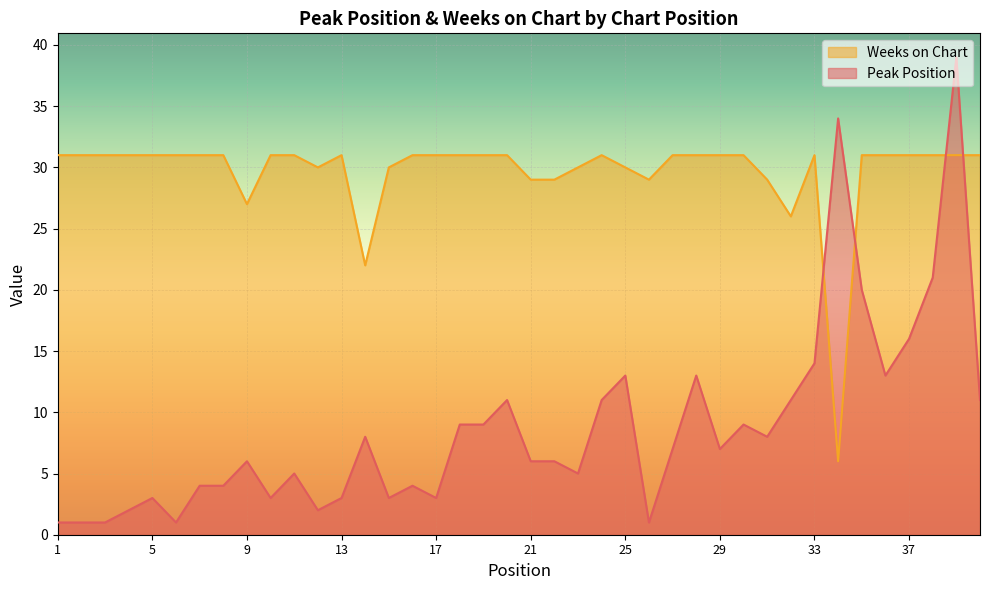

List the labels in order of Weeks on Chart value, smallest first.

34, 14, 32, 9, 21, 22, 26, 31, 12, 15, 23, 25, 1, 2, 3, 4, 5, 6, 7, 8, 10, 11, 13, 16, 17, 18, 19, 20, 24, 27, 28, 29, 30, 33, 35, 36, 37, 38, 39, 40